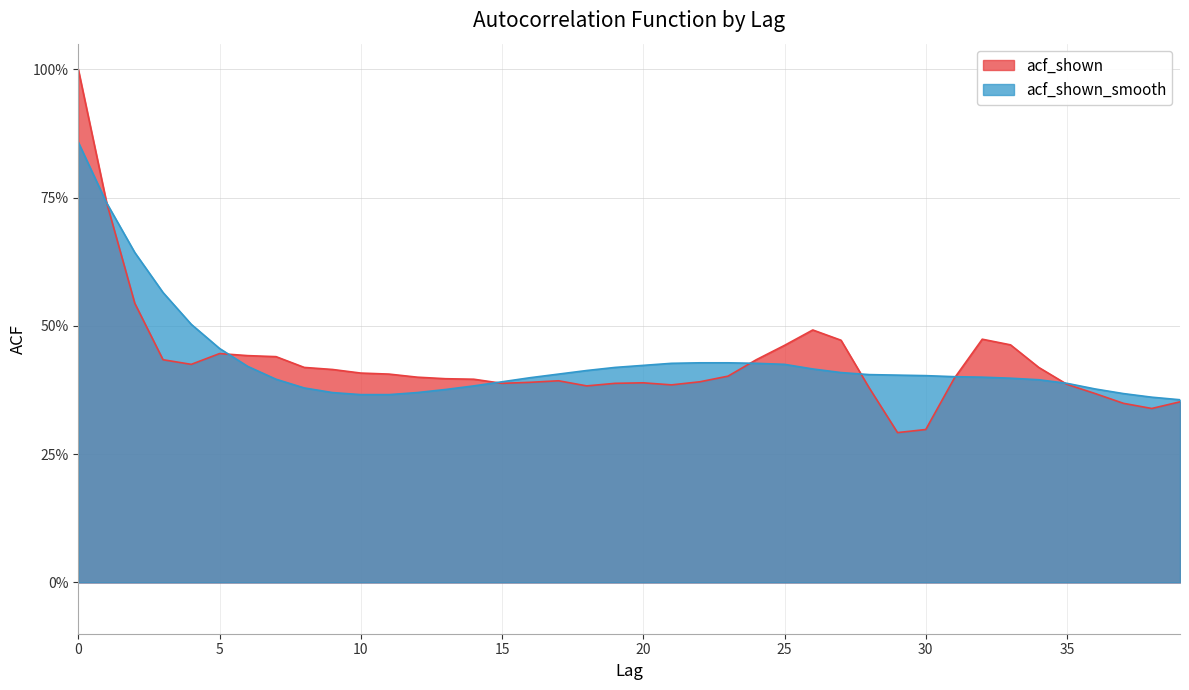

What is the average value of the acf_shown series?

0.4